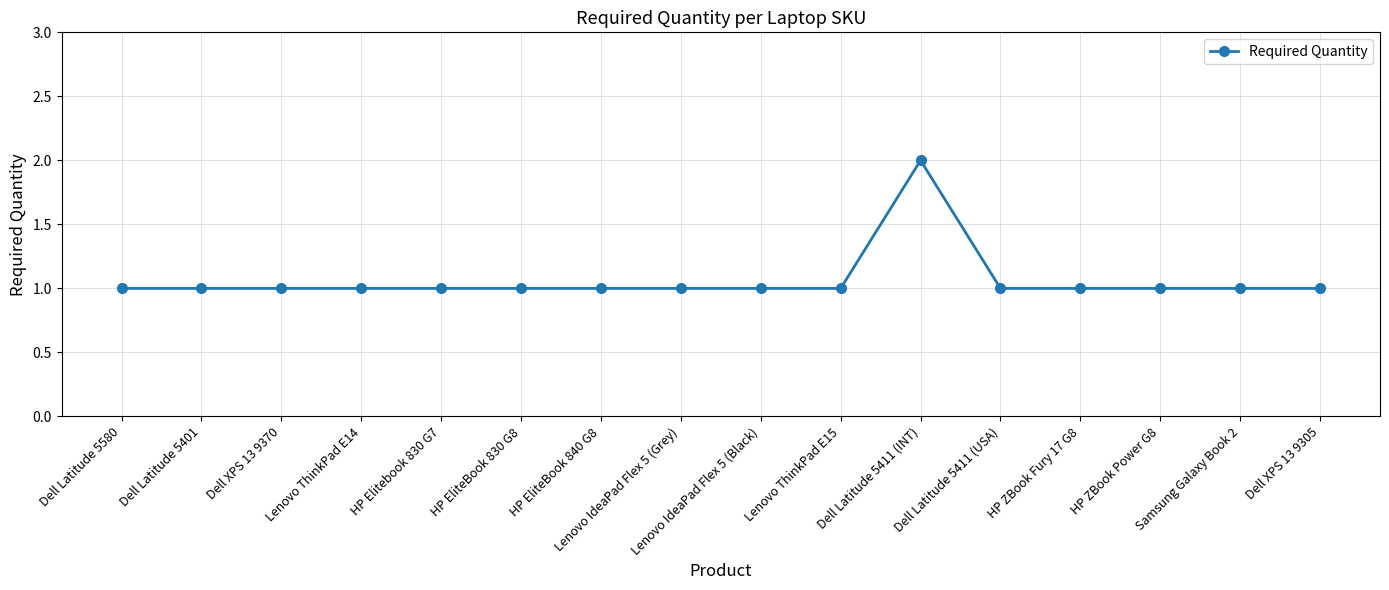

What is the sum of all values?

17